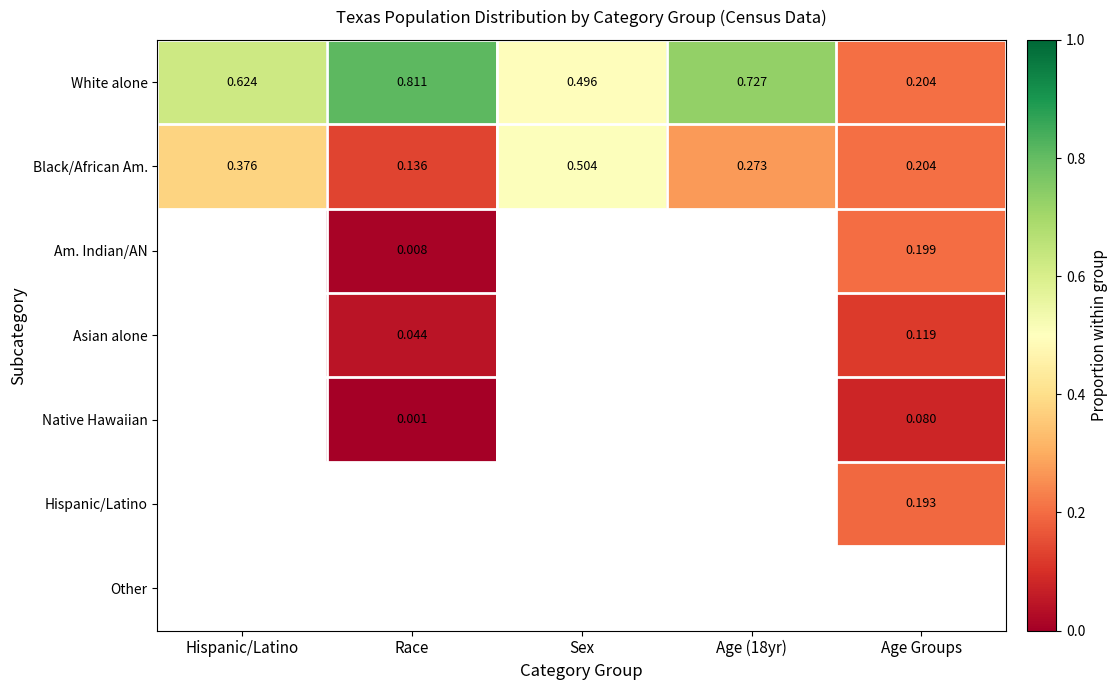

Where is White alone nearest to the value 0?

Age Groups